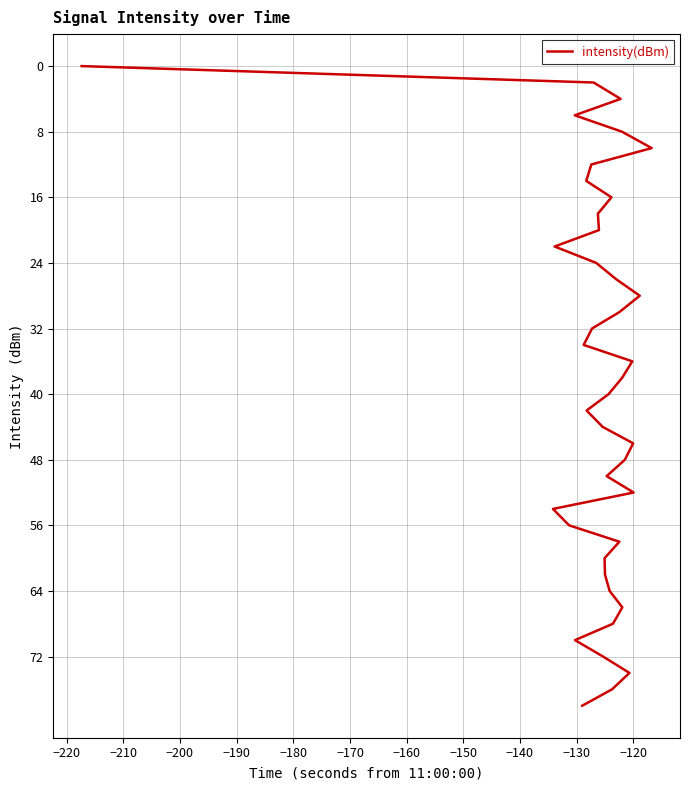

What is the difference between the maximum and minimum values?

78